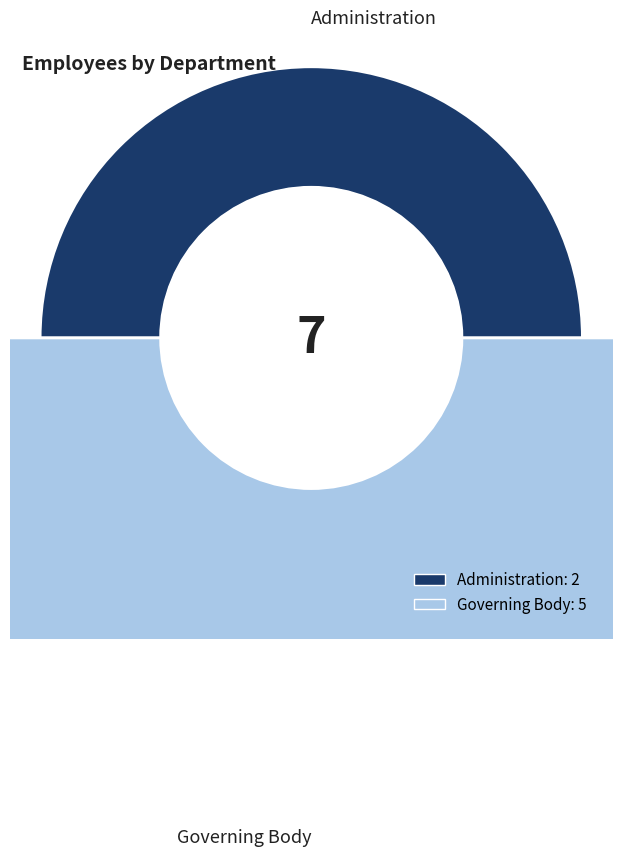

Rank the categories by value from highest to lowest.

Governing Body, Administration